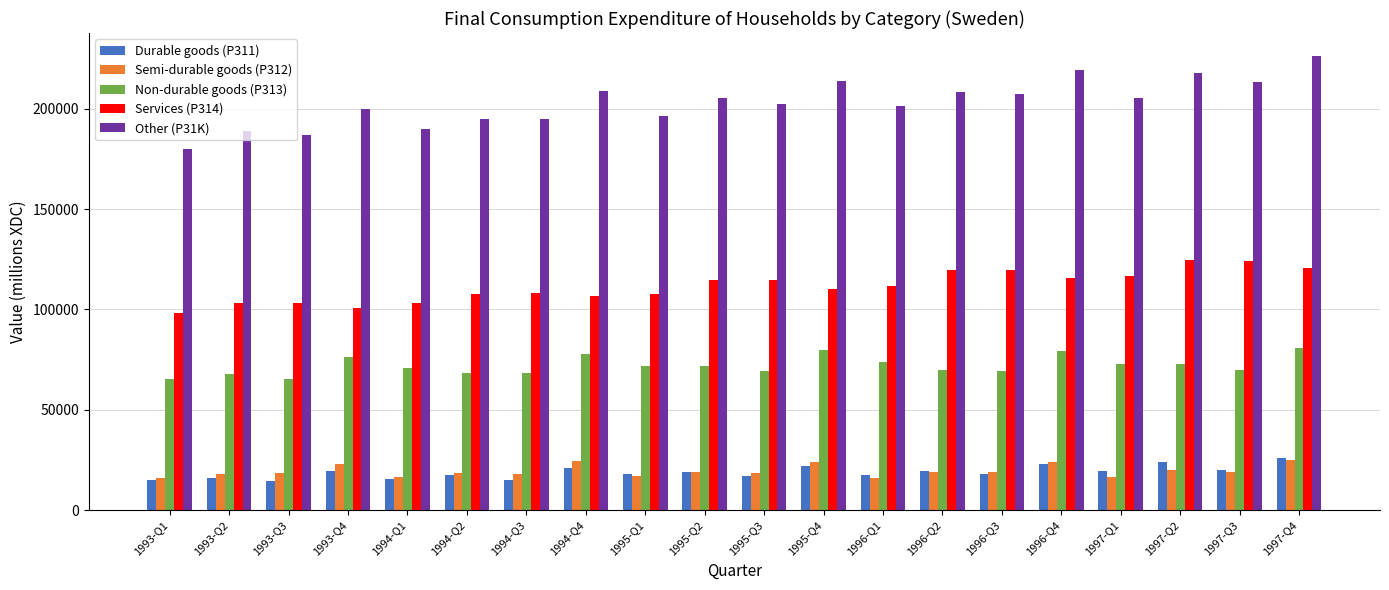

What is the maximum value for Non-durable goods (P313)?

80770